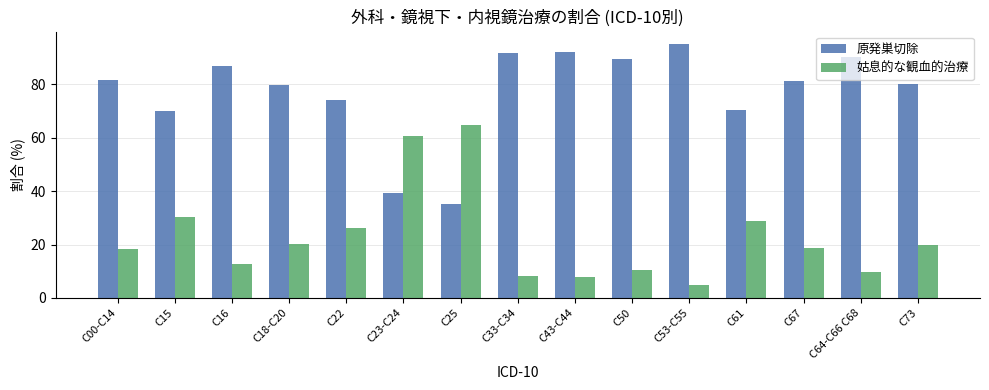

How many groups of bars are there?

15